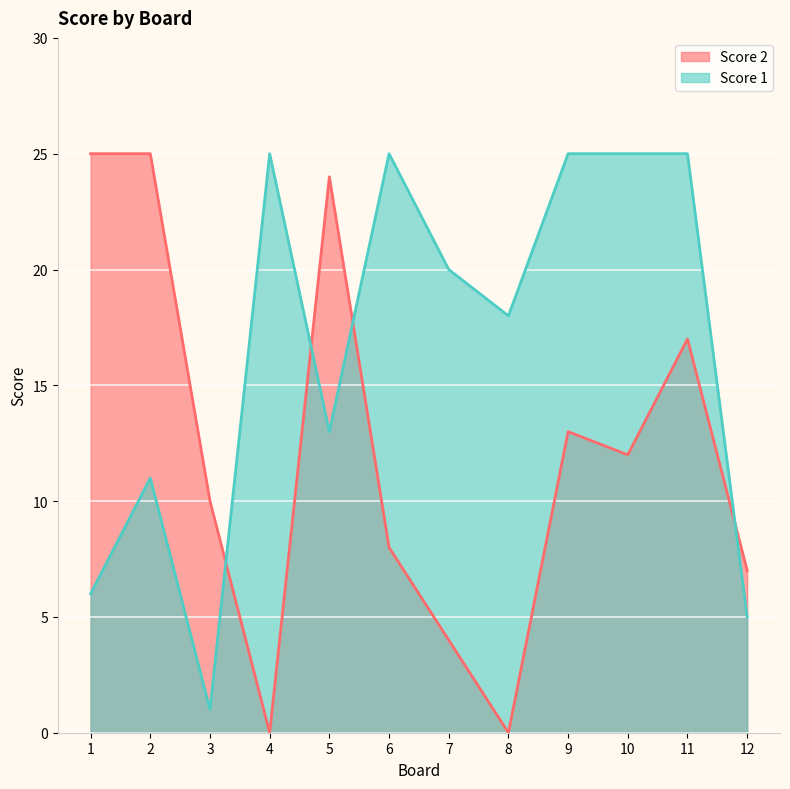

List the labels in order of Score 1 value, largest first.

4, 6, 9, 10, 11, 7, 8, 5, 2, 1, 12, 3